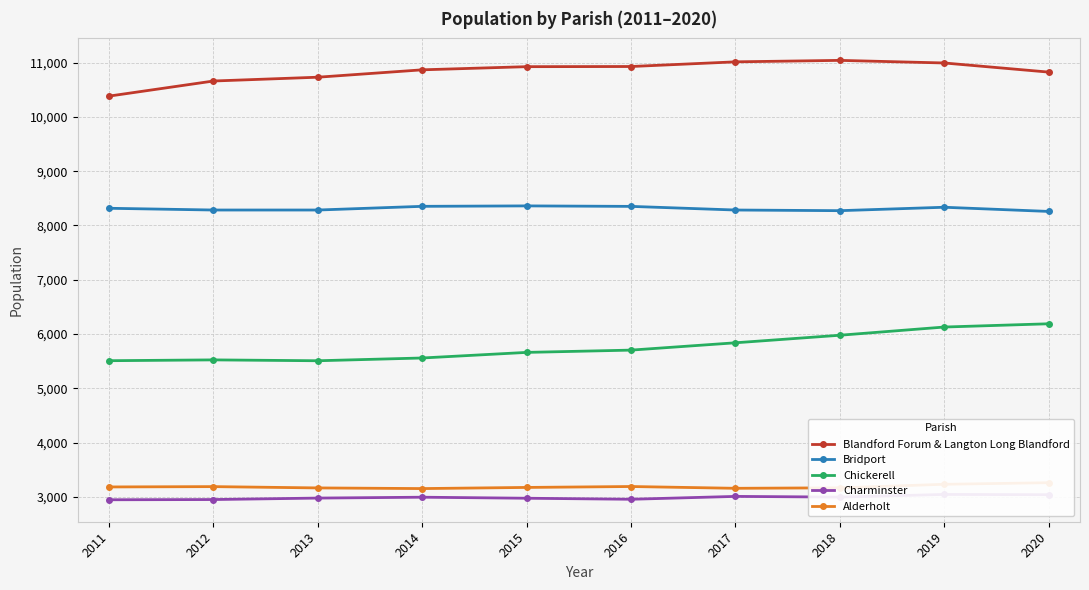

Does the chart display data point markers on the line(s)?

Yes